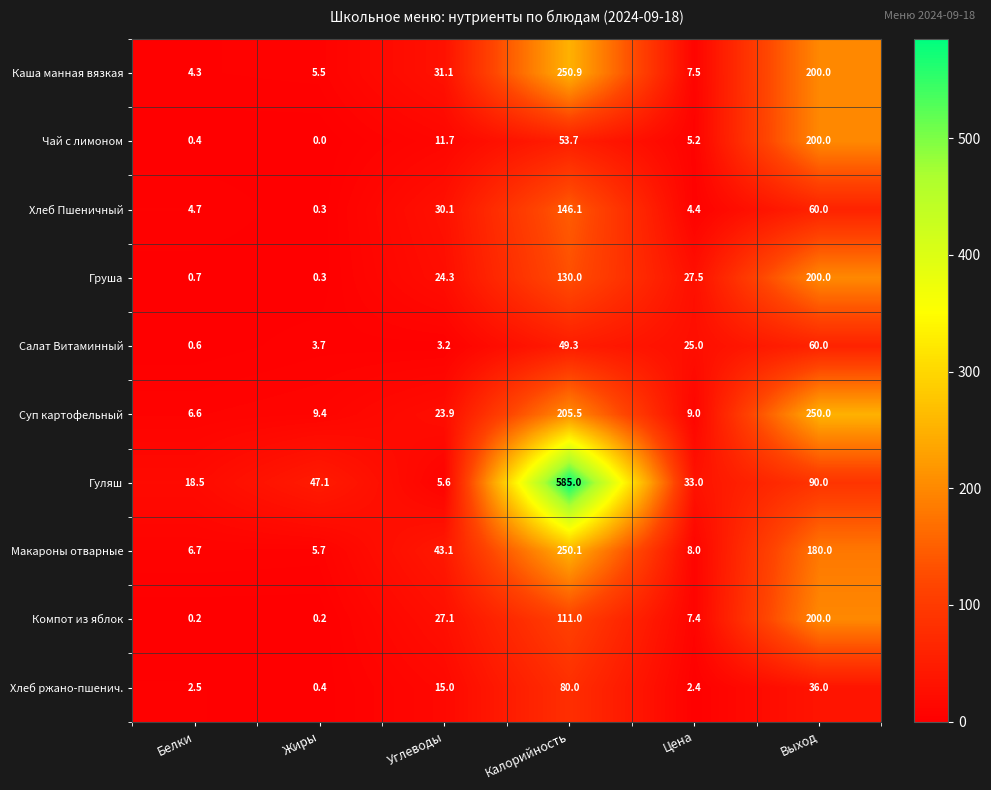

The value of Суп картофельный at Белки is 6.6. True or false?

True